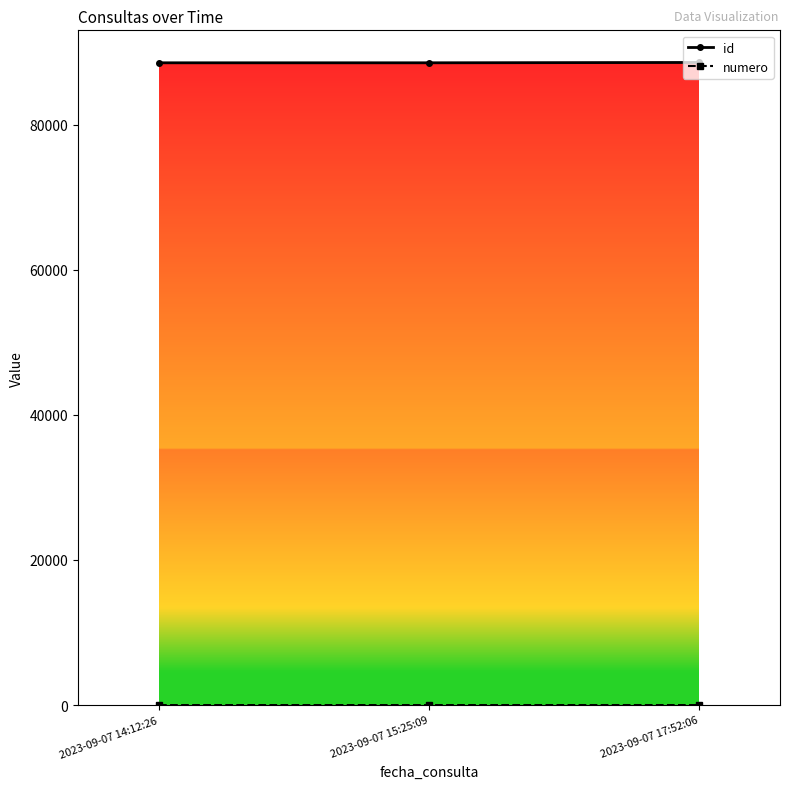

What is the total value across all series at 2023-09-07 15:25:09?

88550